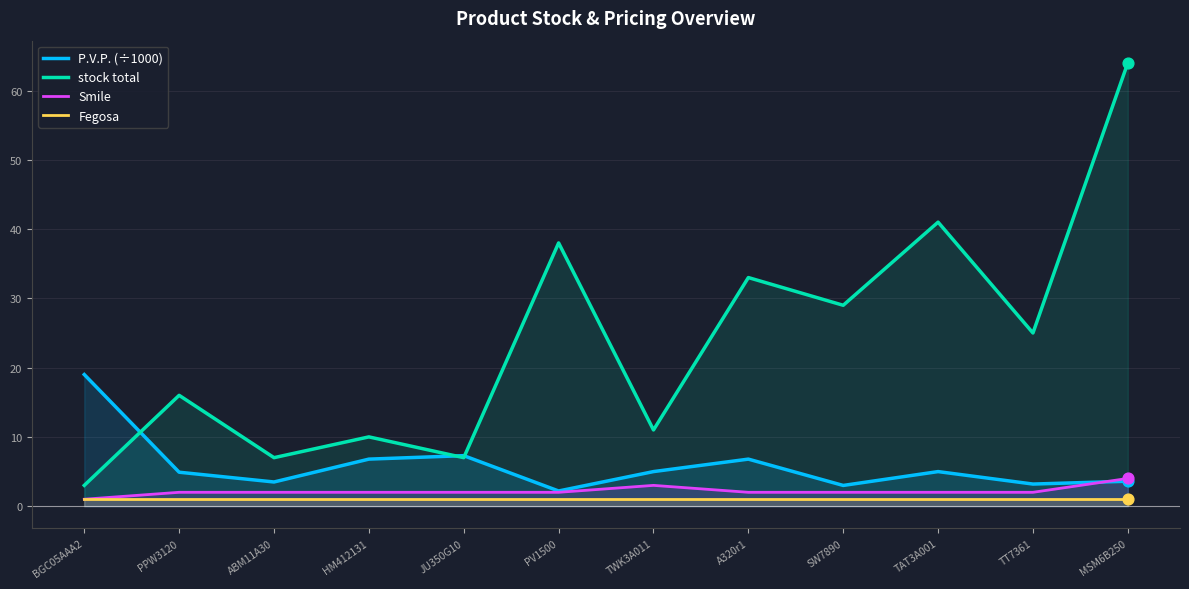

Which series has the largest total across all categories?

stock total